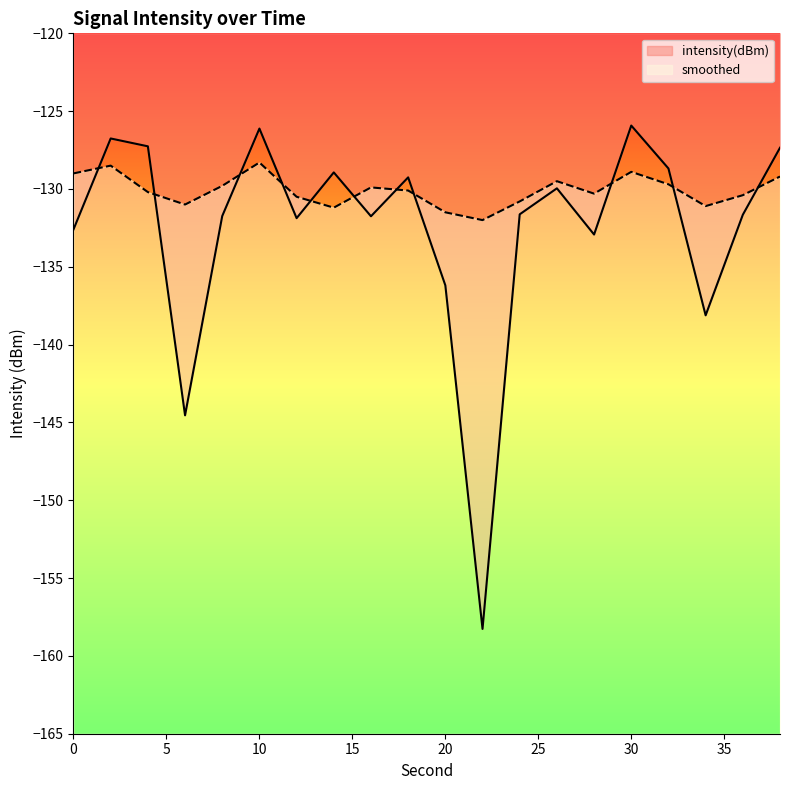

What is the difference between the maximum and minimum values in the smoothed series?

3.7